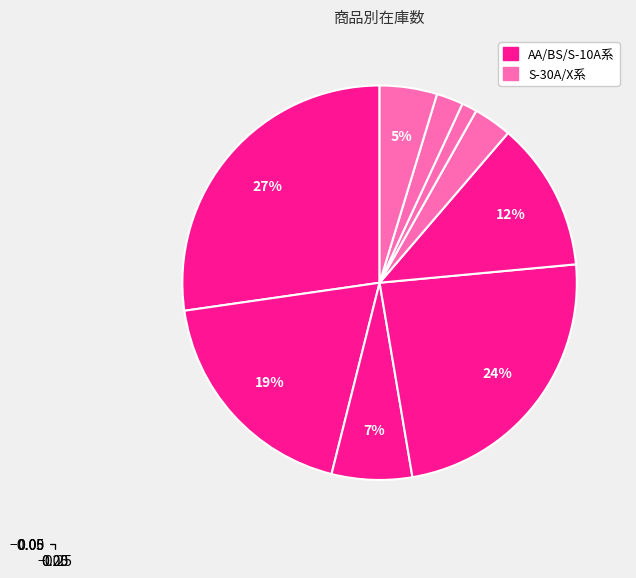

Is there a majority slice in this chart?

No